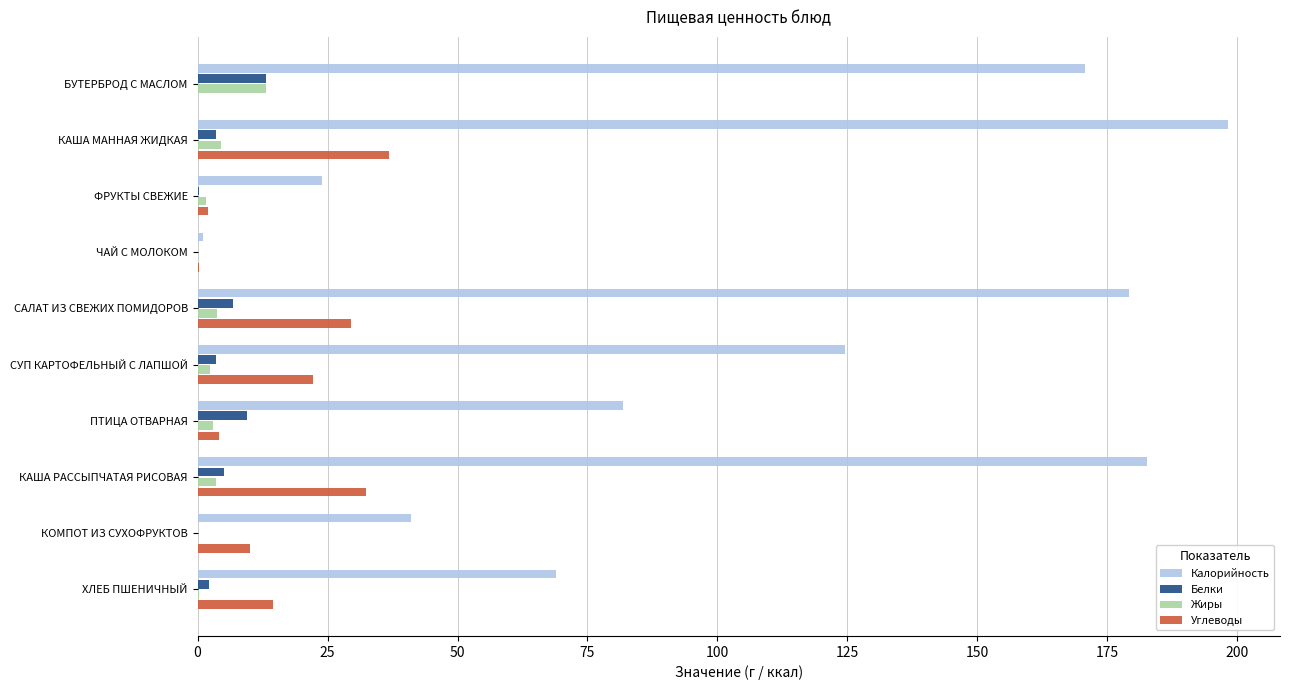

The value of Калорийность at ПТИЦА ОТВАРНАЯ is 124.1. True or false?

False